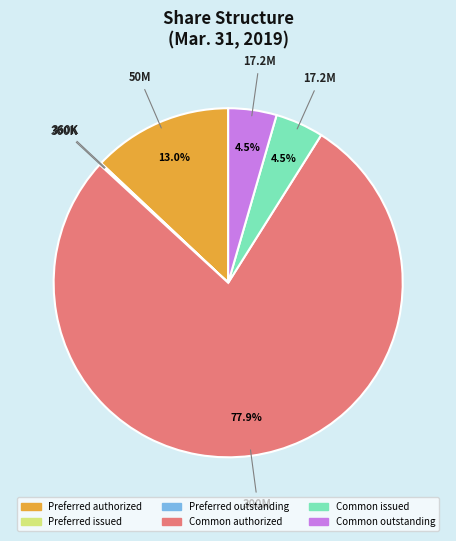

Is there any slice that represents more than half of the pie?

Yes